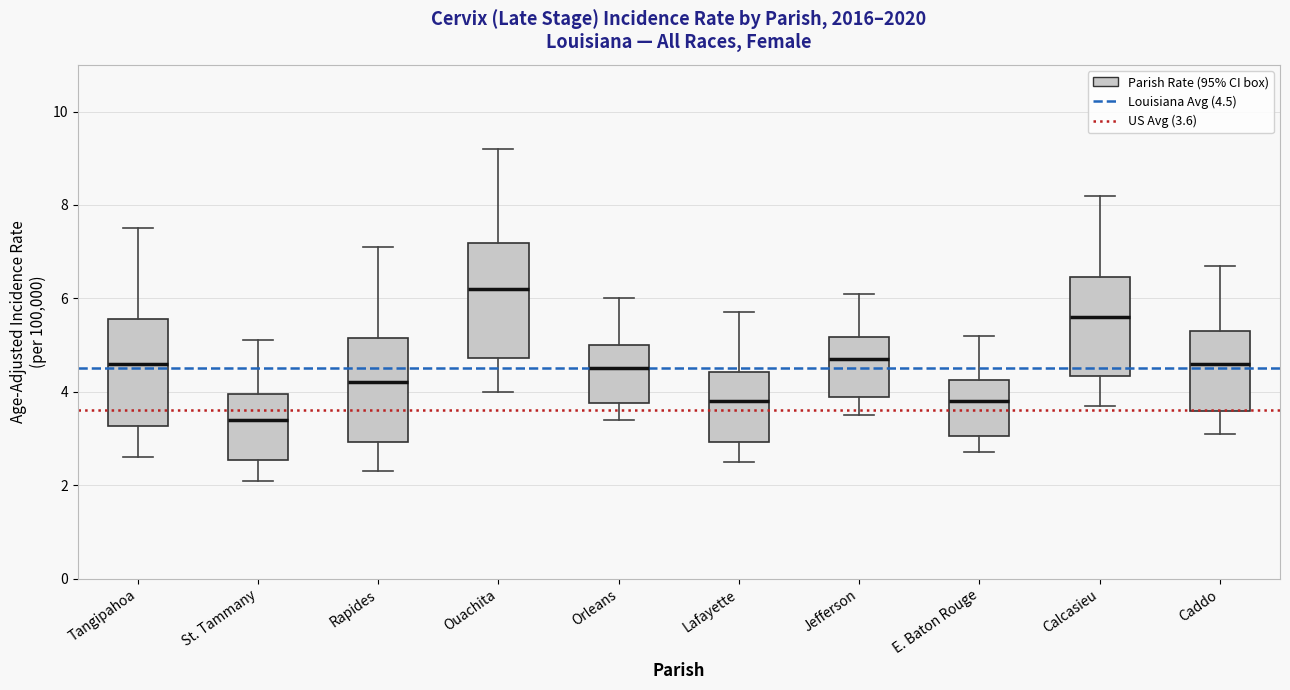

Where is the lower edge of the box for Lafayette on the y-axis? The values are not printed on the chart, so give them approximately, as read against the axis.

3.0